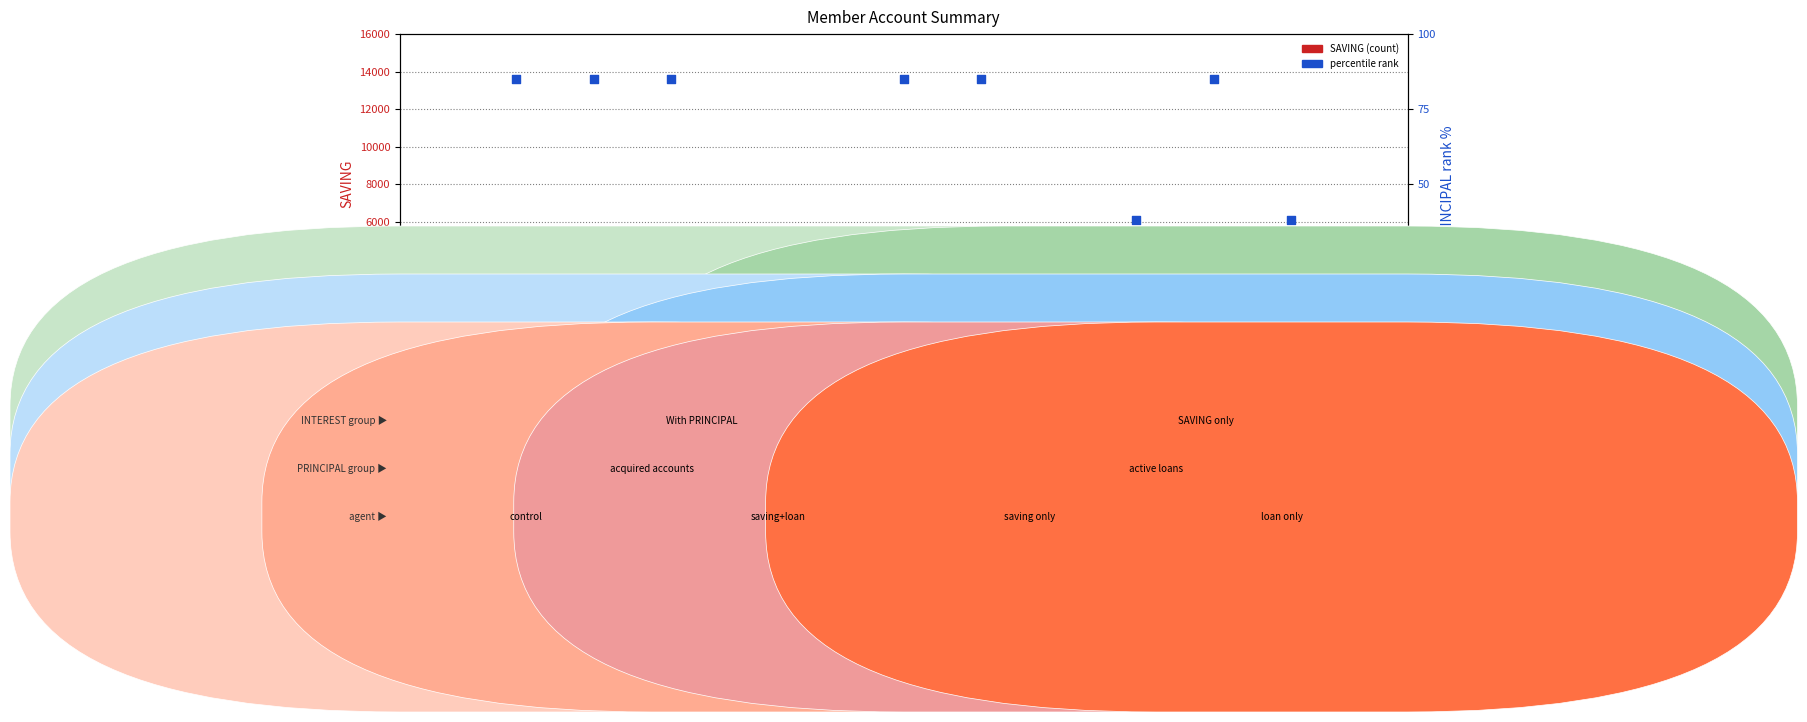

Which series has the largest total across all categories?

SAVING